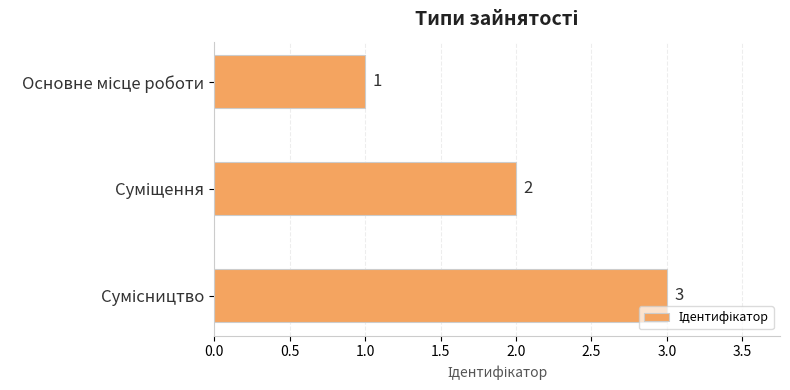

What is the greatest value displayed?

3